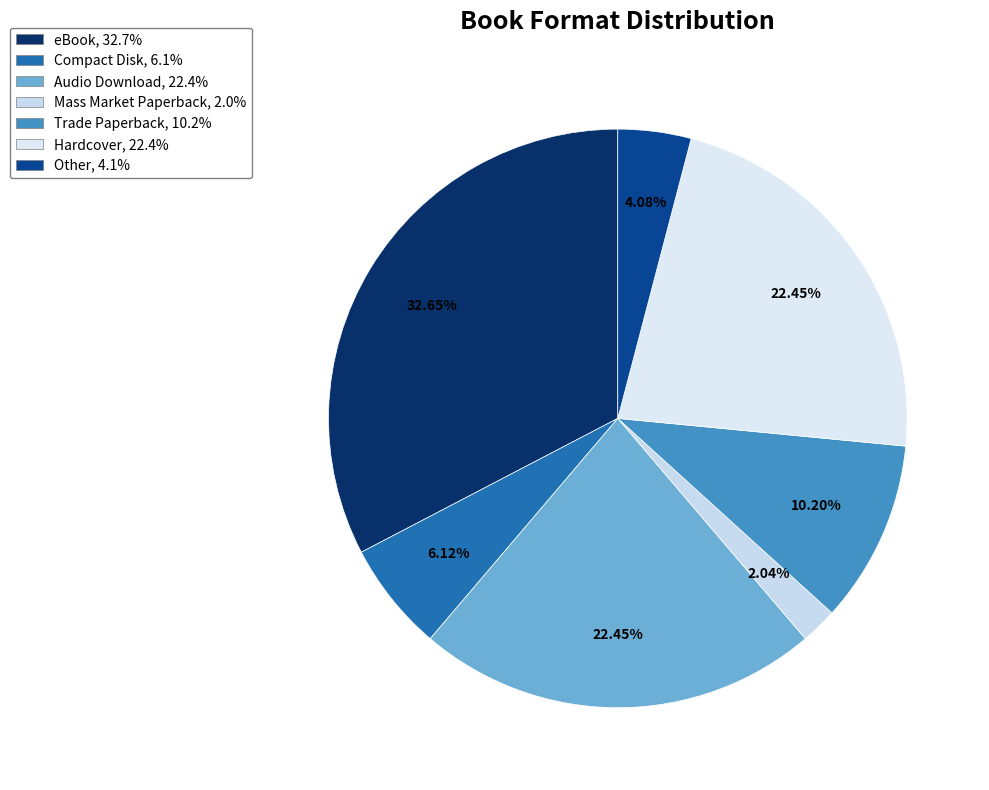

Which slice is the smallest?

Mass Market Paperback